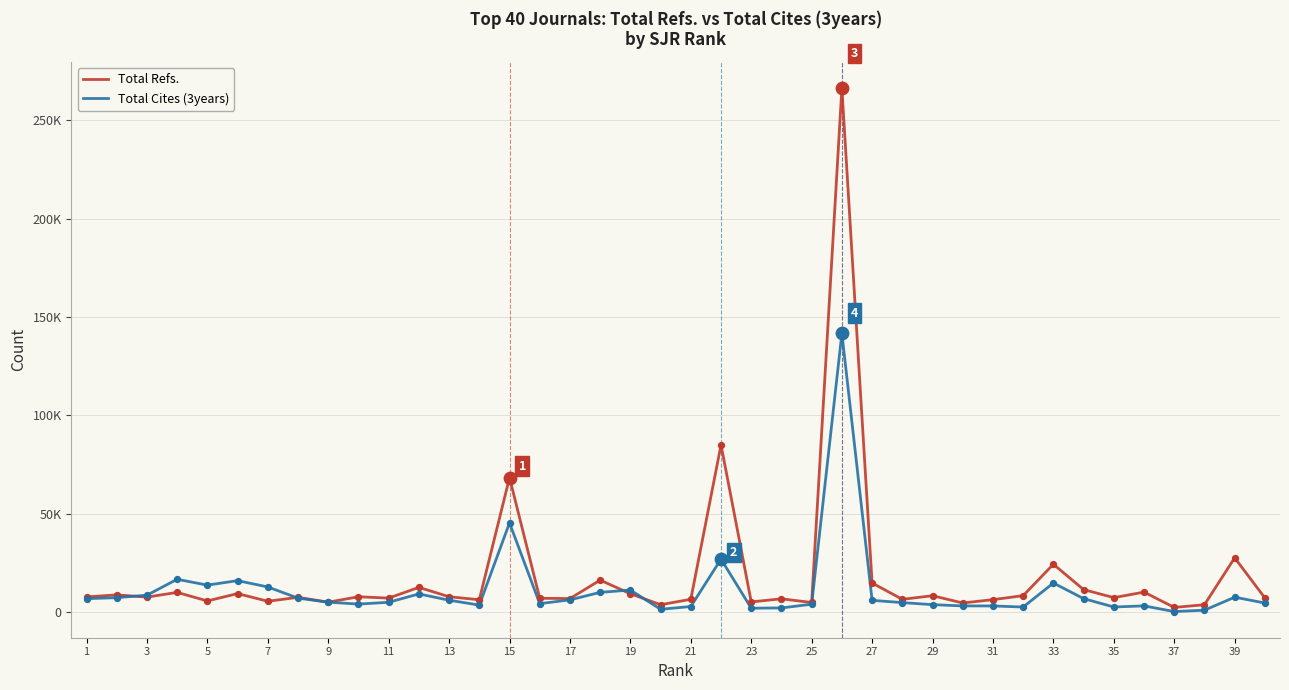

Which series has the largest total across all categories?

Total Refs.